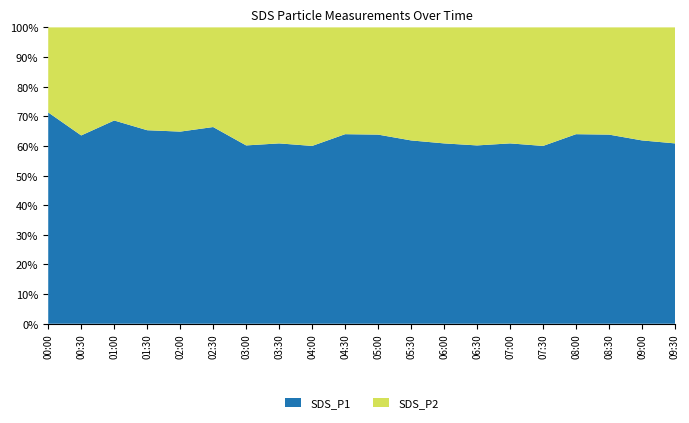

Reading right to left, list all the values displayed in this chart.

SDS_P1: 09:30=8.3	09:00=8.3	08:30=9.9	08:00=8.8	07:30=7.7	07:00=8.3	06:30=7.8	06:00=8.3	05:30=8.3	05:00=9.9	04:30=8.8	04:00=7.7	03:30=8.3	03:00=7.8	02:30=12.1	02:00=11.7	01:30=12.1	01:00=17.4	00:30=11.8	00:00=16.1
SDS_P2: 09:30=5.3	09:00=5.1	08:30=5.6	08:00=4.9	07:30=5.1	07:00=5.3	06:30=5.1	06:00=5.3	05:30=5.1	05:00=5.6	04:30=4.9	04:00=5.1	03:30=5.3	03:00=5.1	02:30=6.1	02:00=6.3	01:30=6.4	01:00=8.0	00:30=6.8	00:00=6.5